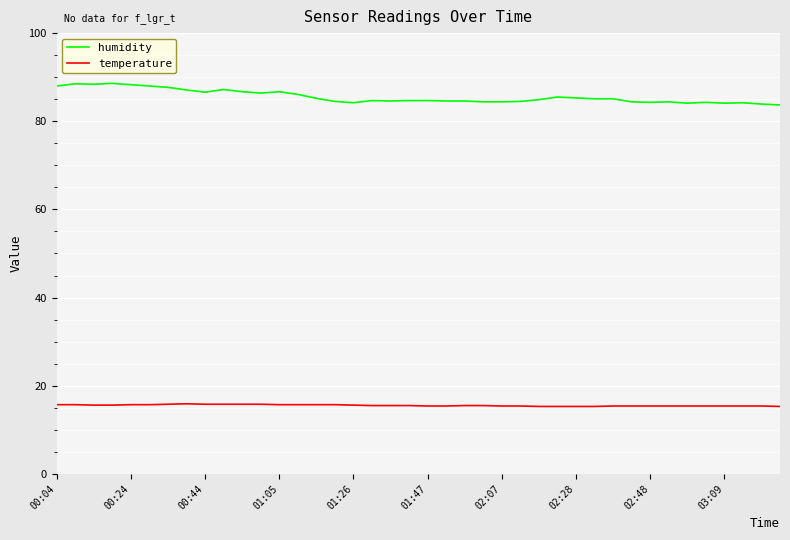

What is the difference between the maximum and minimum values in the humidity series?

4.9